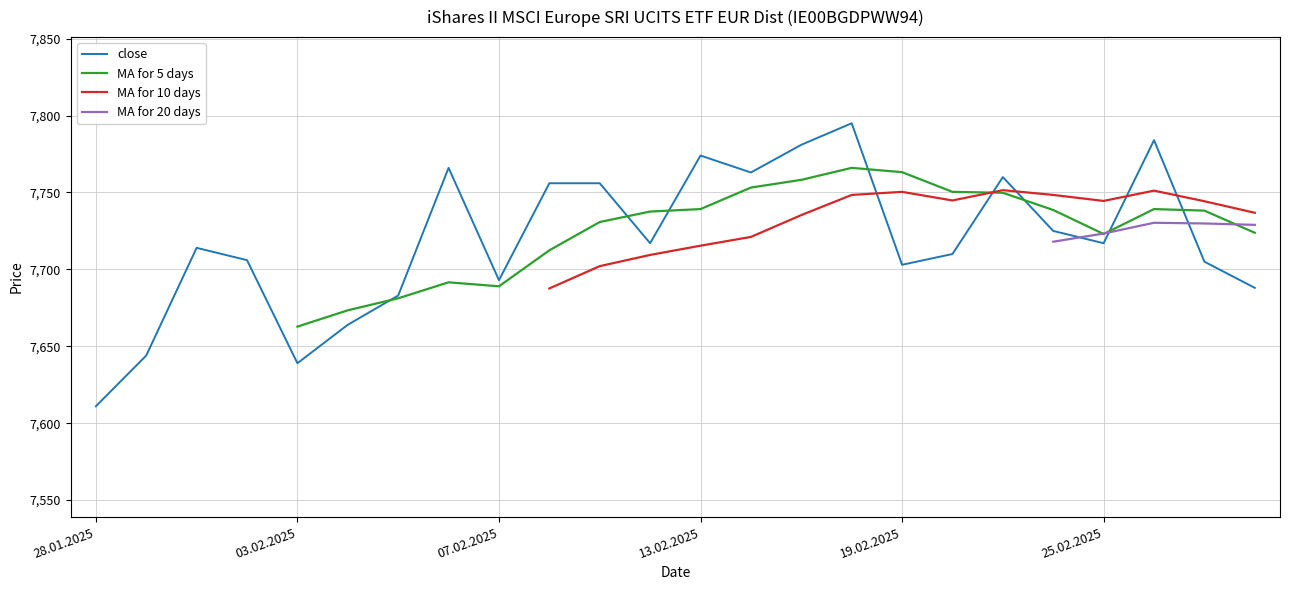

How many lines are shown in the chart?

4